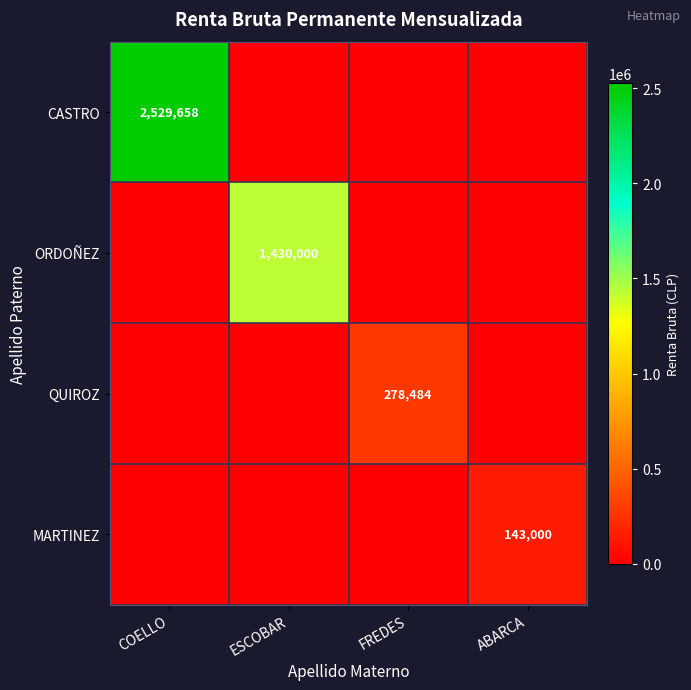

Is it true that ORDOÑEZ equals 1430000 at ESCOBAR?

True